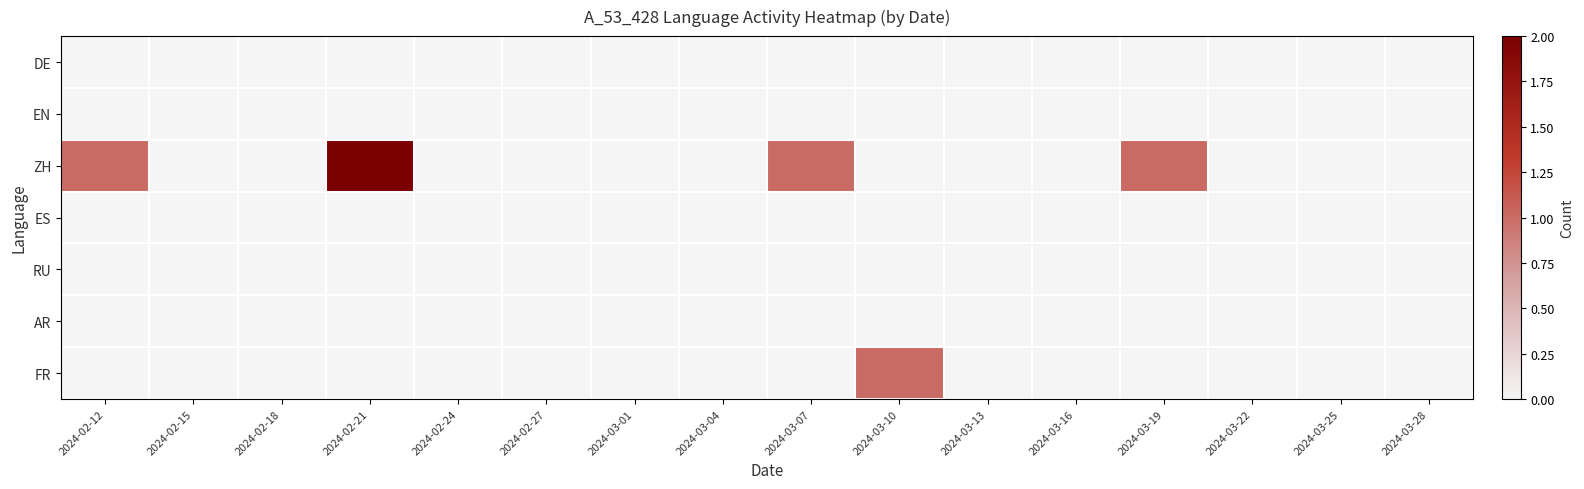

Which category has the lowest value across all series?

2024-02-12